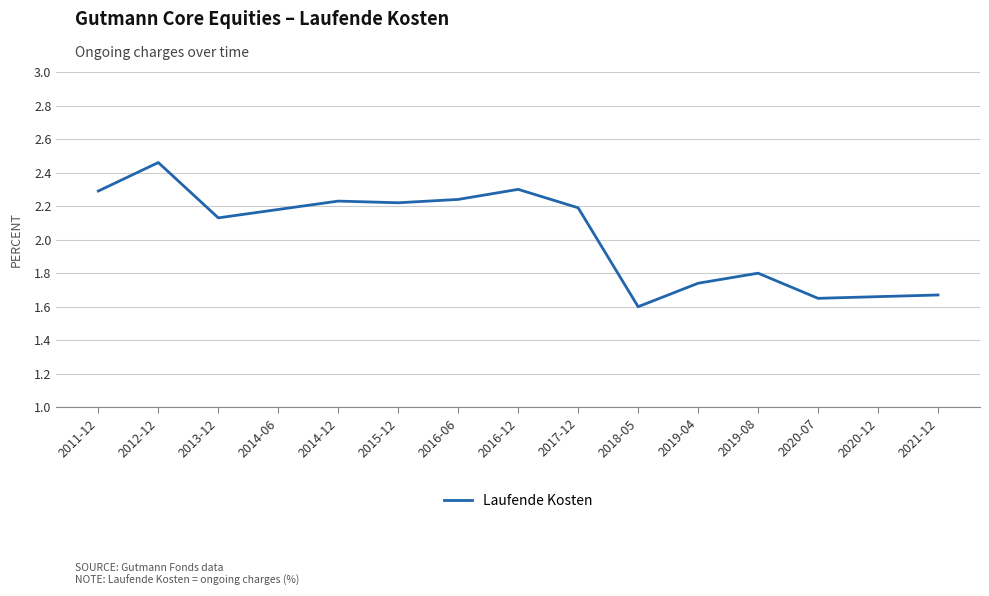

The value at 2013-12 is 3.7. True or false?

False